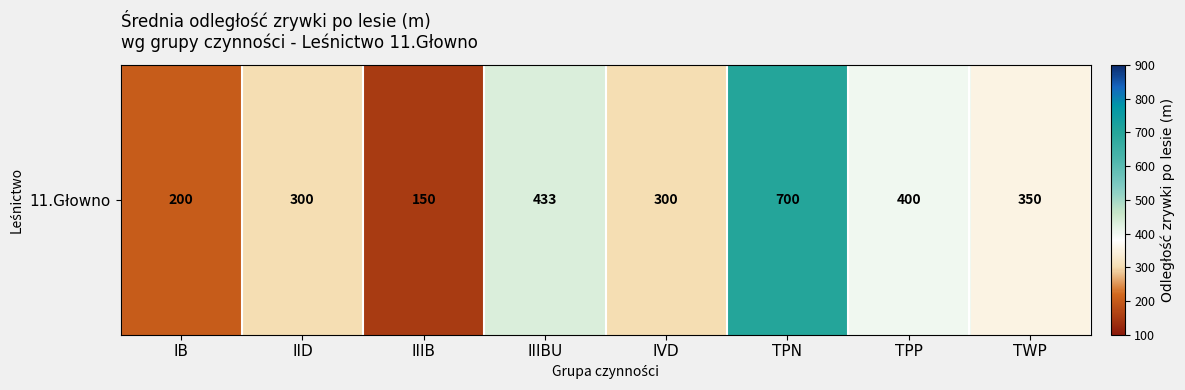

What is the difference between the maximum and second lowest values?

500.0